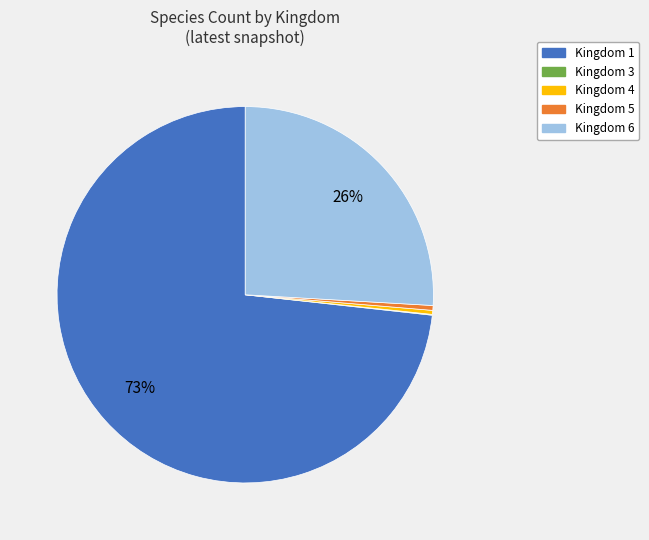

Do Kingdom 4 and Kingdom 6 together represent more than half of the pie?

No